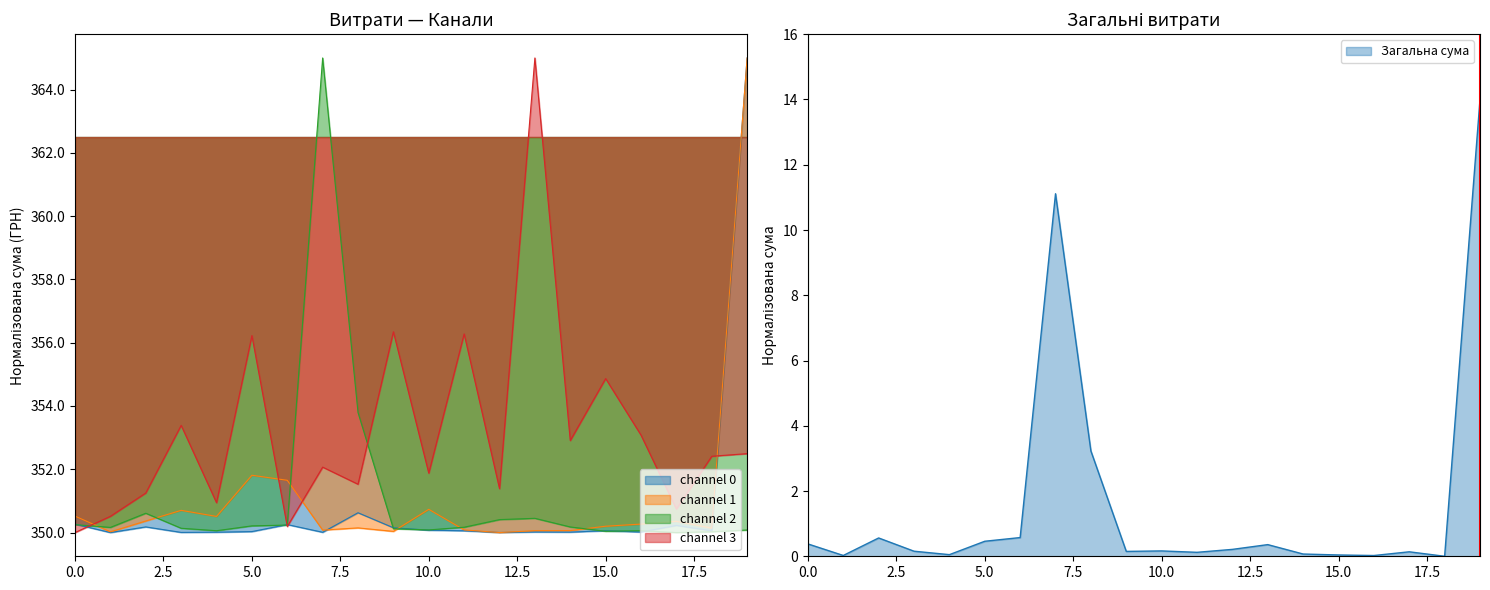

What is the minimum value shown in the chart?

350.0